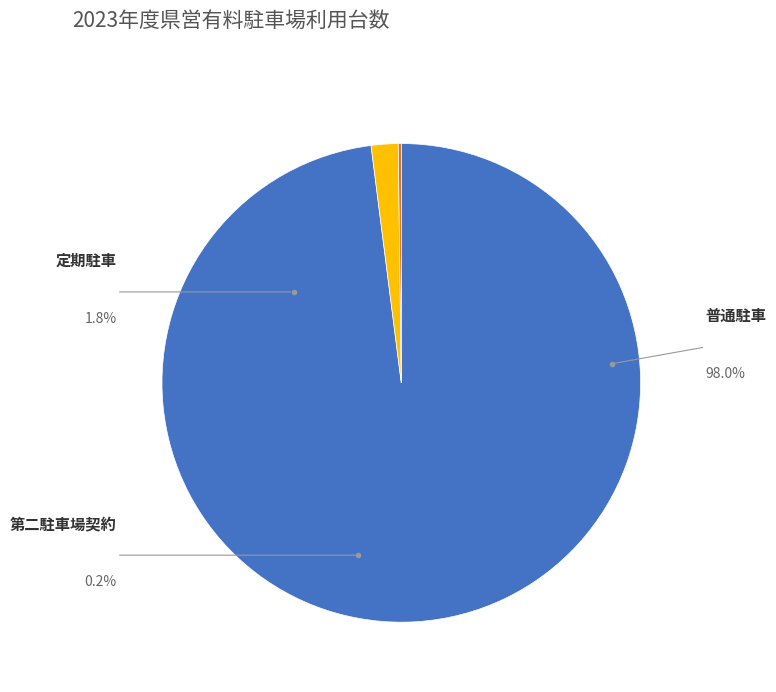

Is it true that 熊本県営有料駐車場普通駐車（台） is 98% of the pie?

True